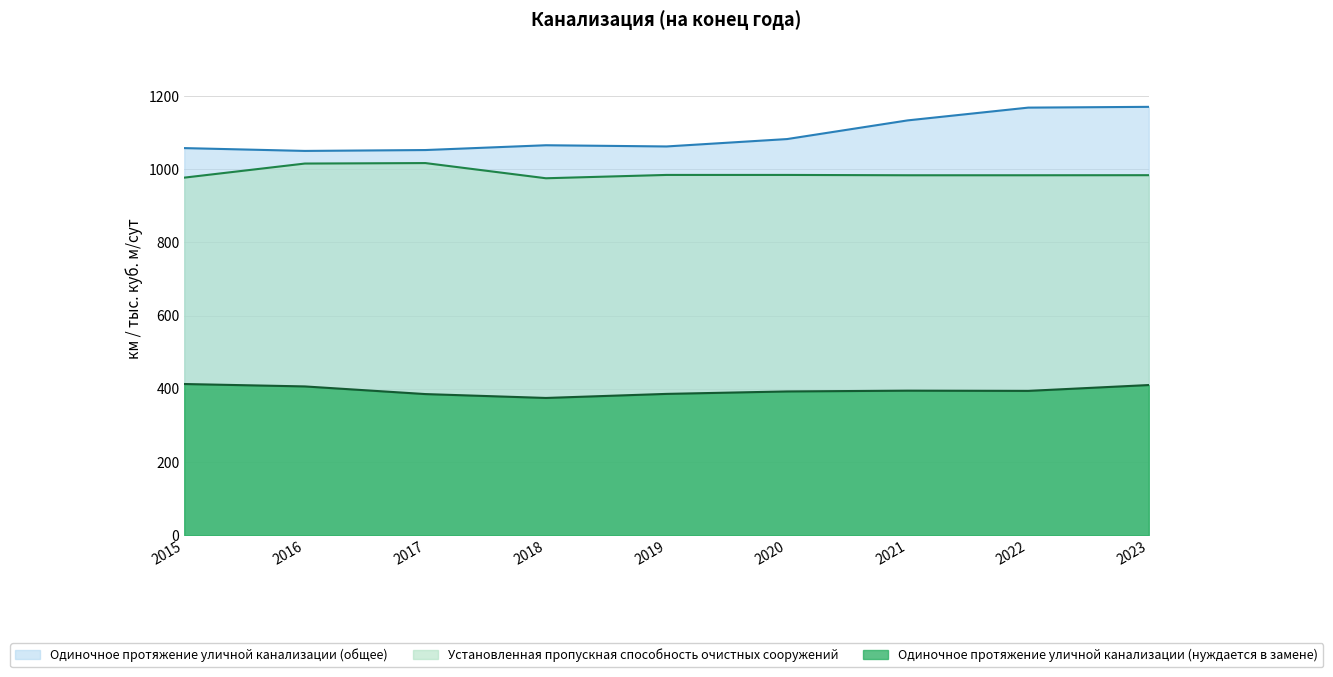

At which category does Одиночное протяжение уличной канализации (нуждается в замене) reach its first local valley?

2018